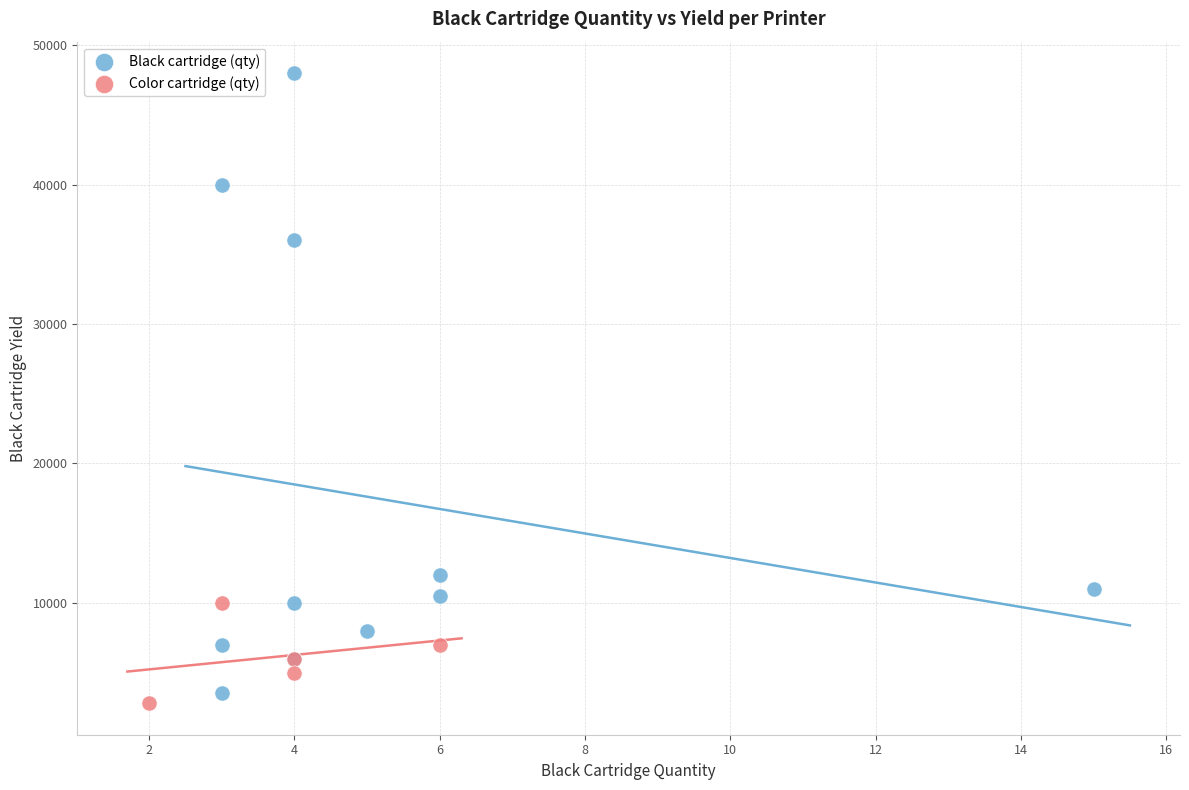

Which series reaches the maximum Y coordinate?

Black cartridge (qty)